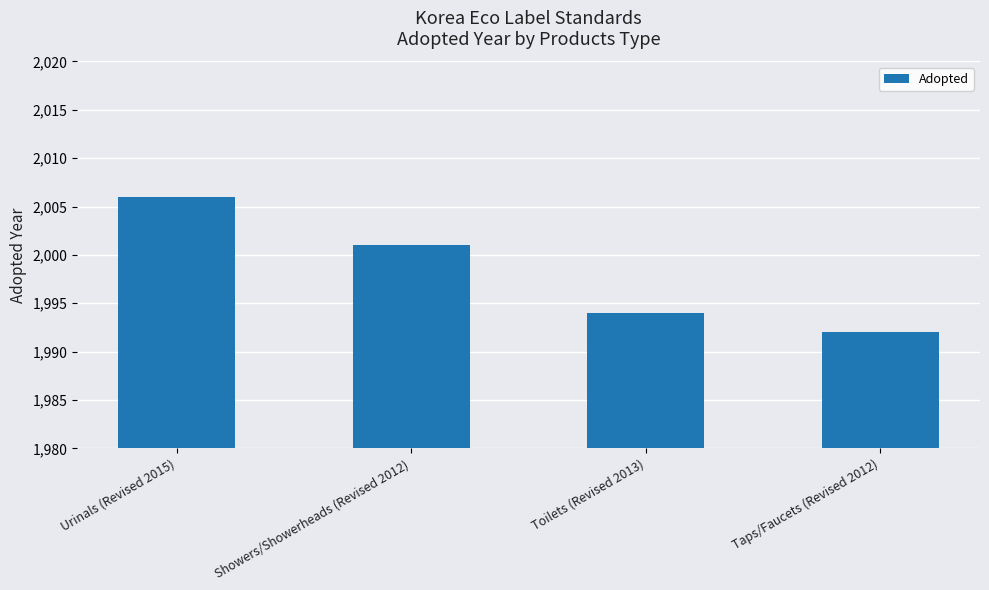

The value at Showers/Showerheads (Revised 2012) is 3035. True or false?

False